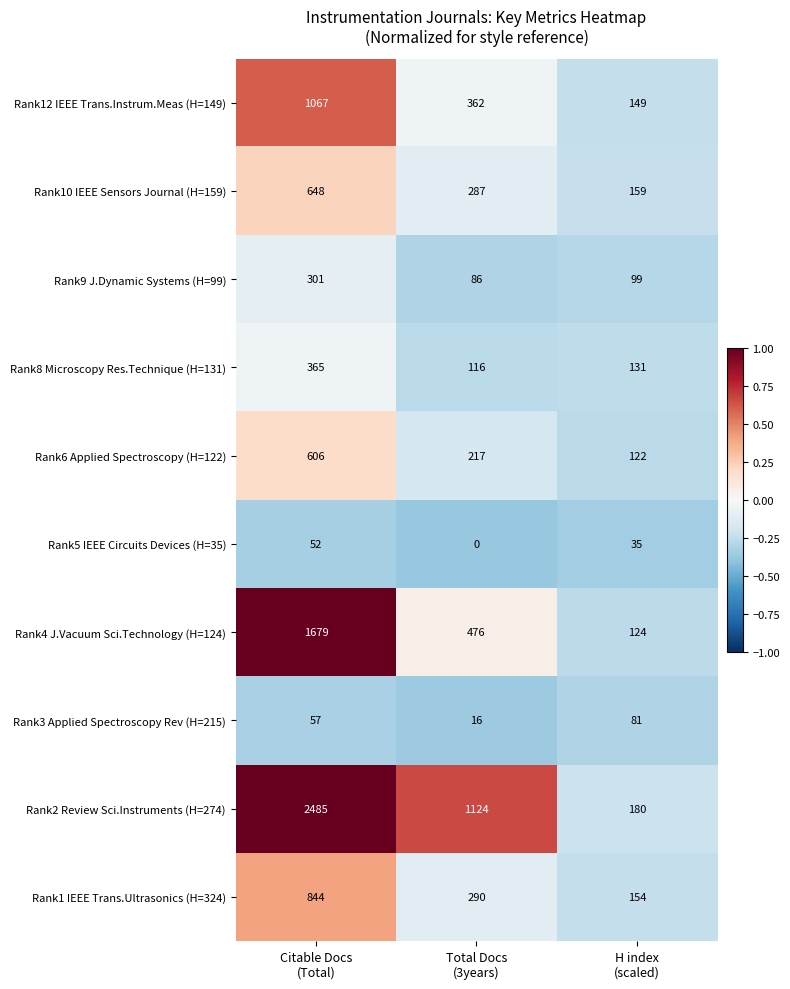

What is the maximum value for Rank9 J.Dynamic Systems (H=99)?

301